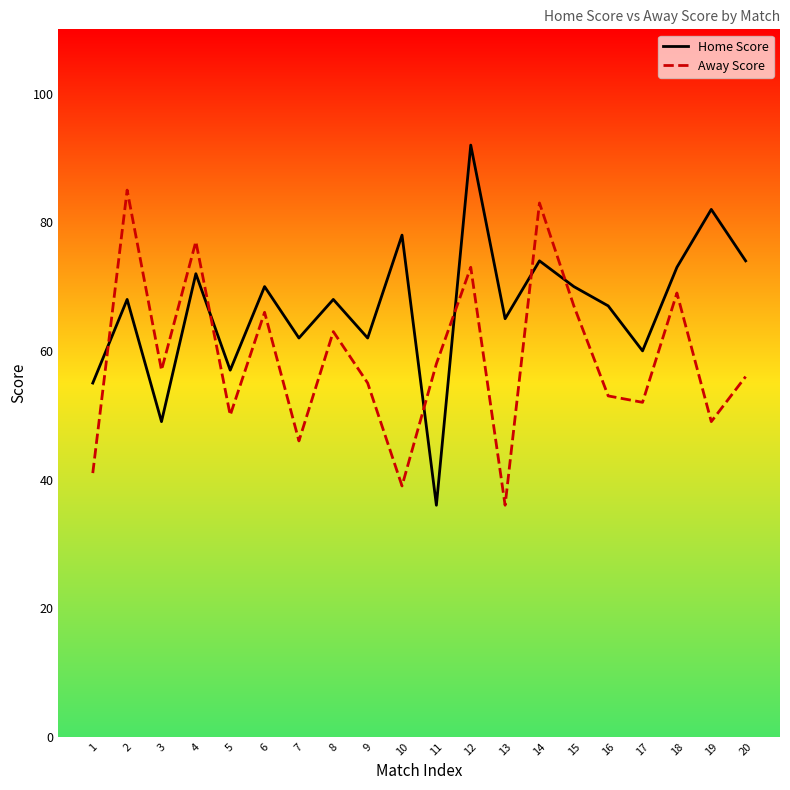

Which series ends up on top after the final intersection of Away Score and Home Score?

Home Score